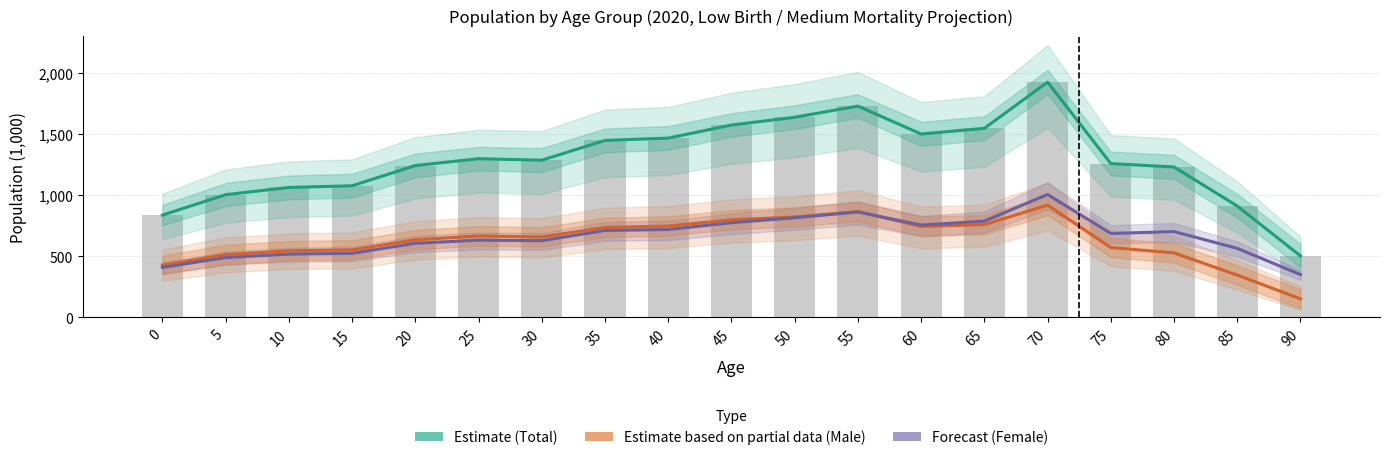

Is the value of Total (Estimate) at 0 greater than the value of Male (Estimate partial) at 20?

Yes